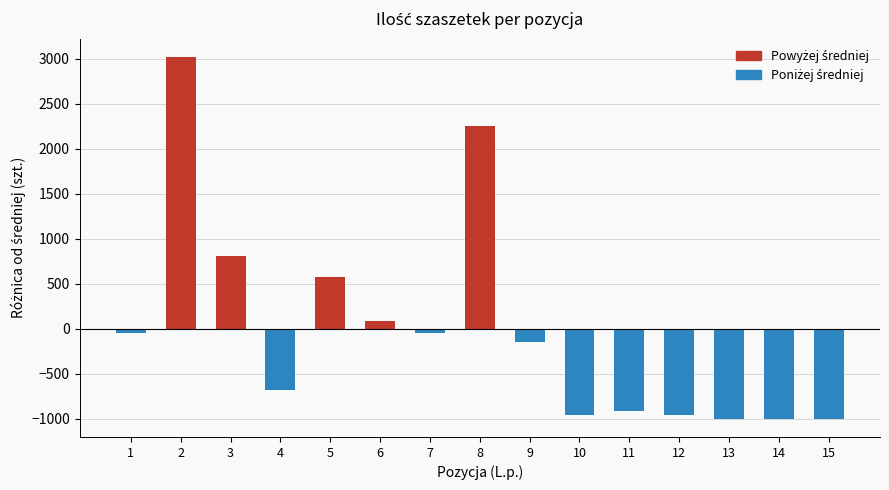

The chart shows a value of -999.5 at 14. True or false?

True